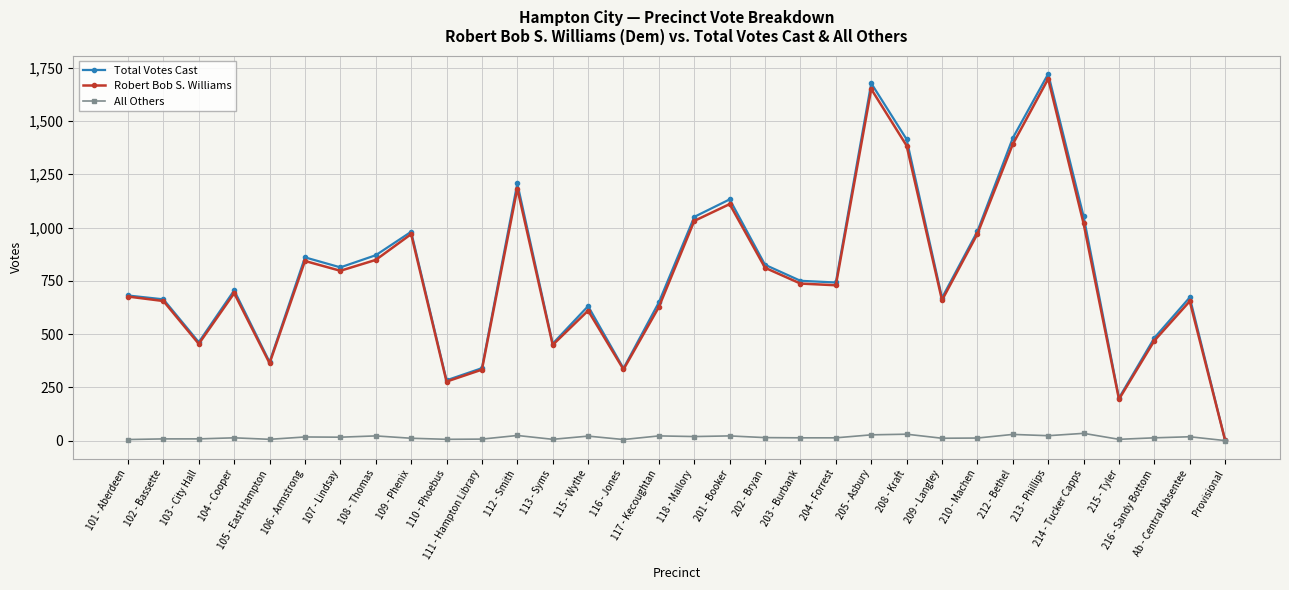

What is the average value of the All Others series?

15